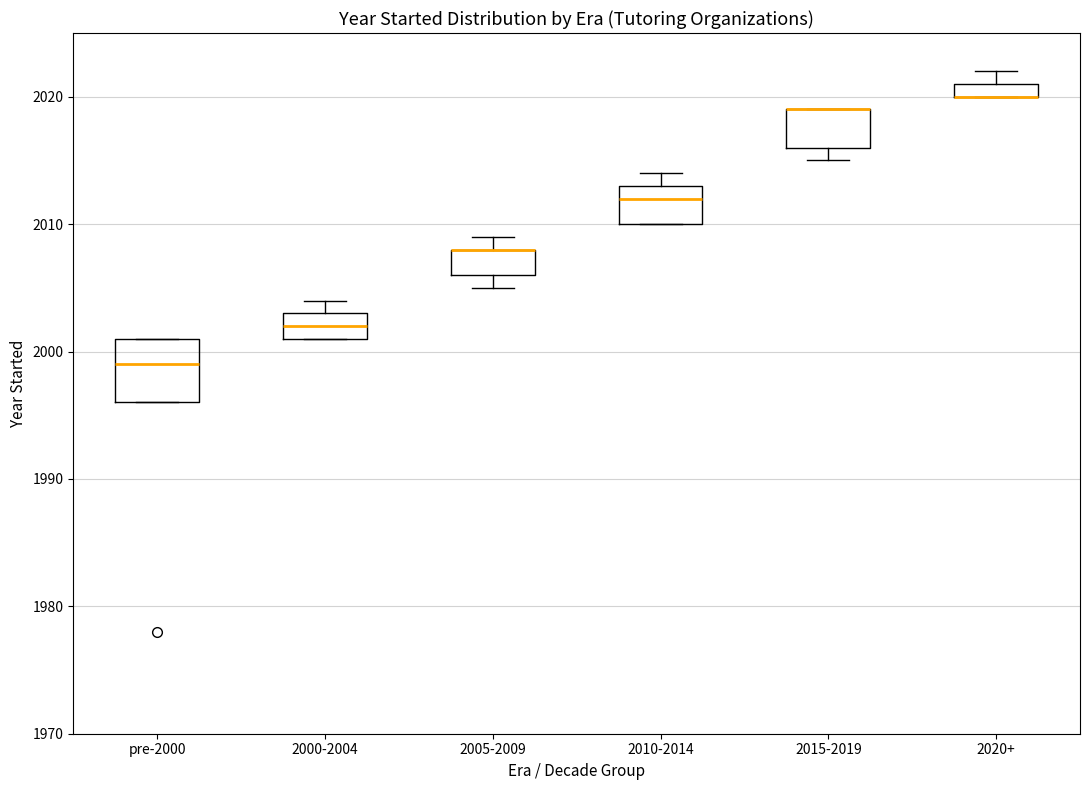

Comparing the boxes themselves (not the whiskers), which one is the tallest?

pre-2000